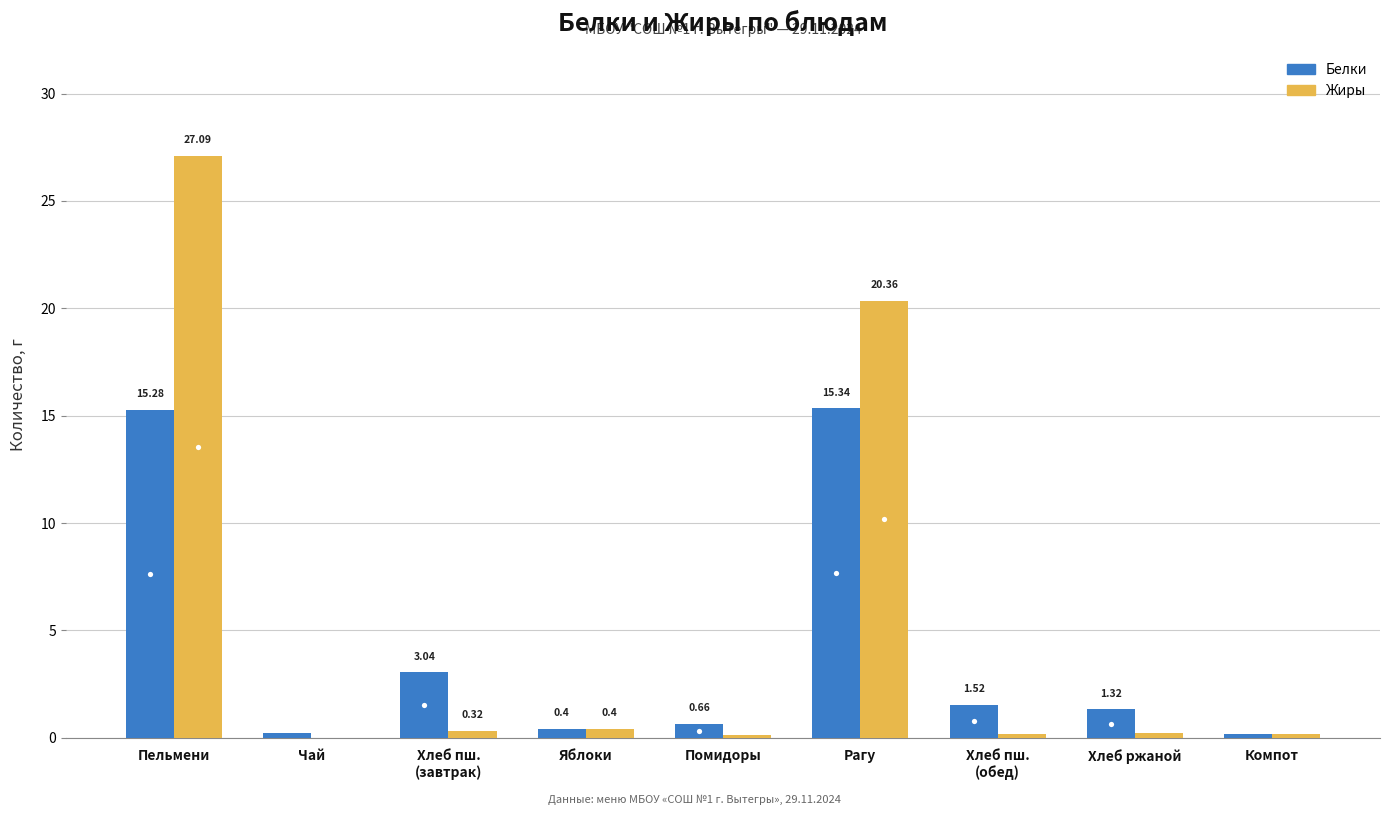

Between Рагу and Хлеб пш.
(обед), which series saw the biggest shift?

Жиры